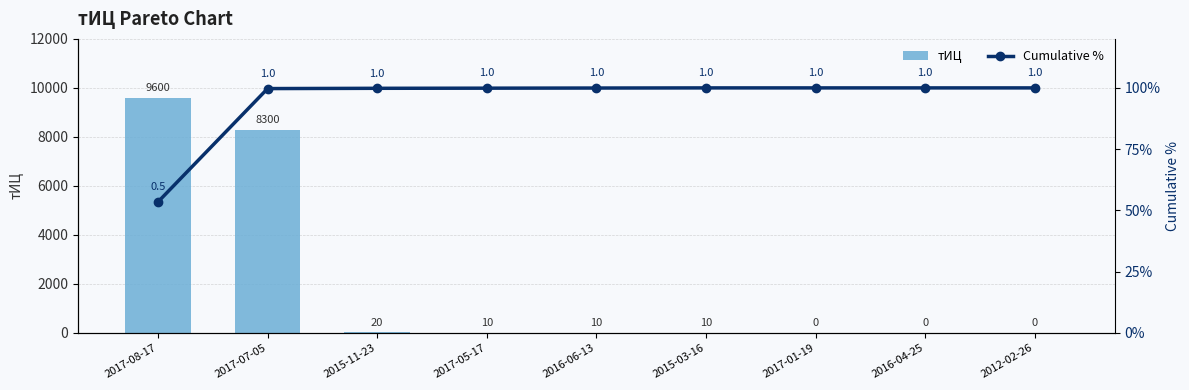

Which category has the lowest value in the тИЦ series?

2017-01-19